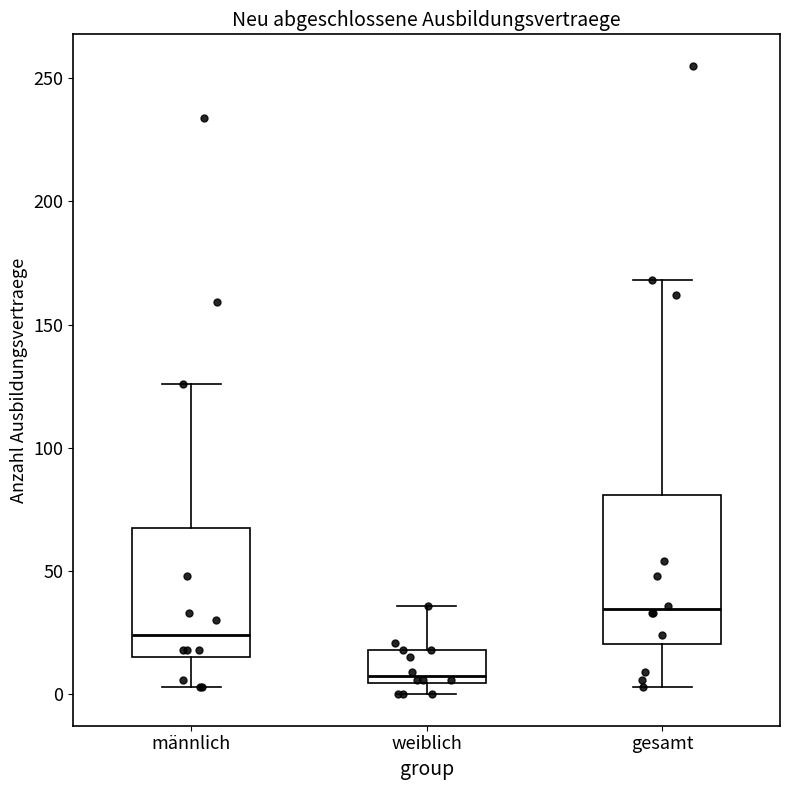

Comparing the boxes themselves (not the whiskers), which one is the tallest?

gesamt